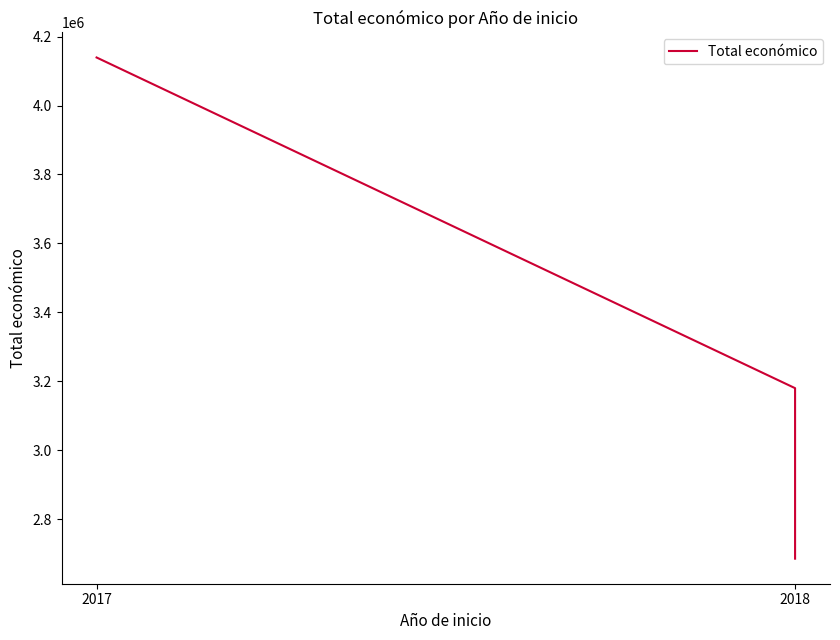

What is the change in value from 2017 to 2018?

-1453919